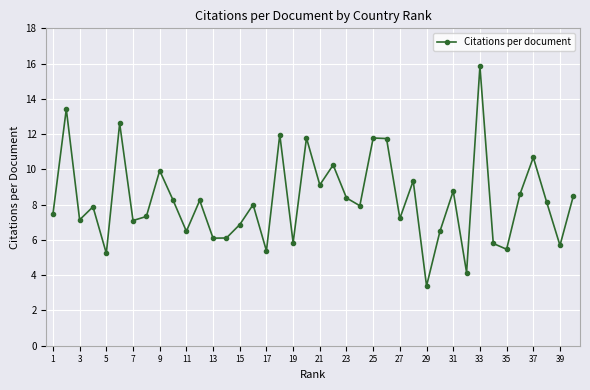

What is the minimum value shown in the chart?

3.4